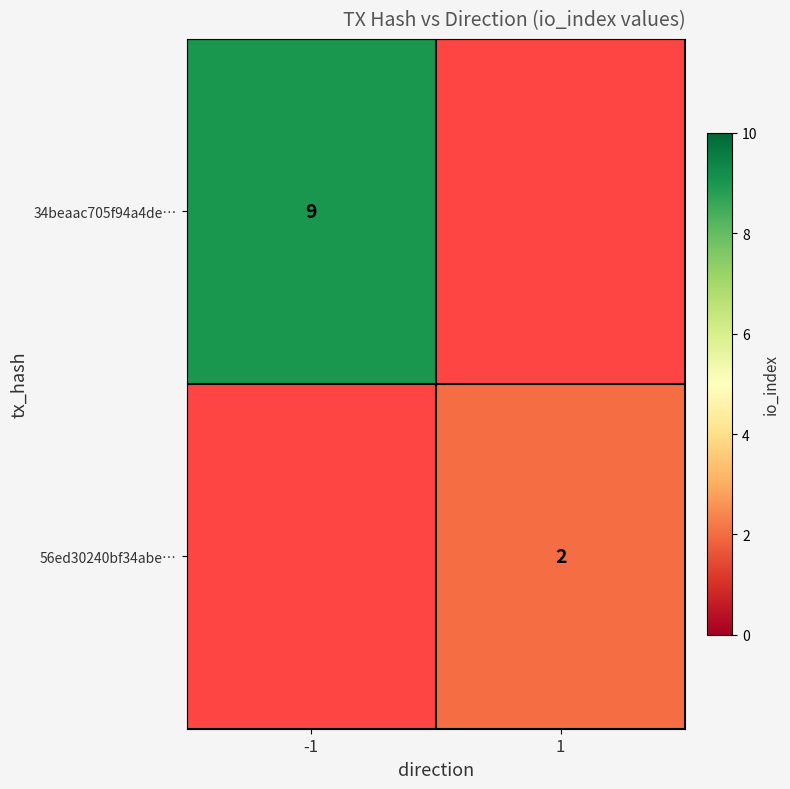

At which category does the chart reach its minimum across all series?

1